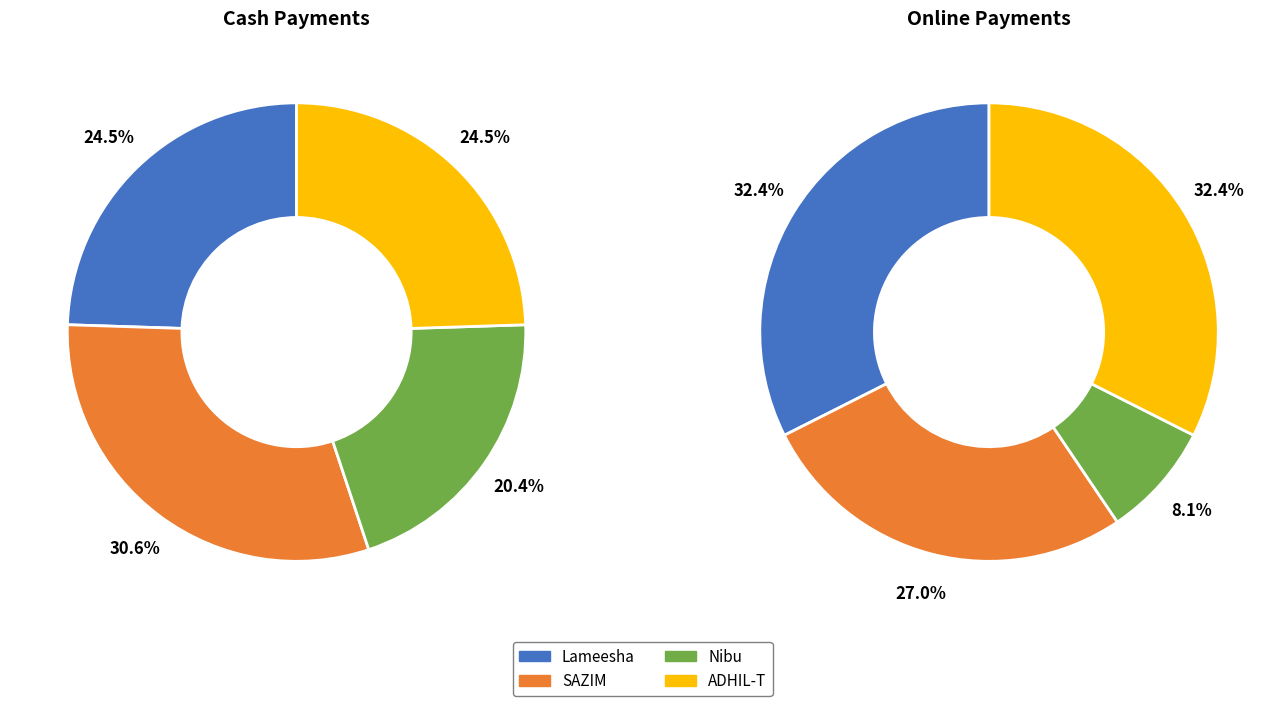

Rank the series by their maximum value, from lowest to highest.

Online, Cash